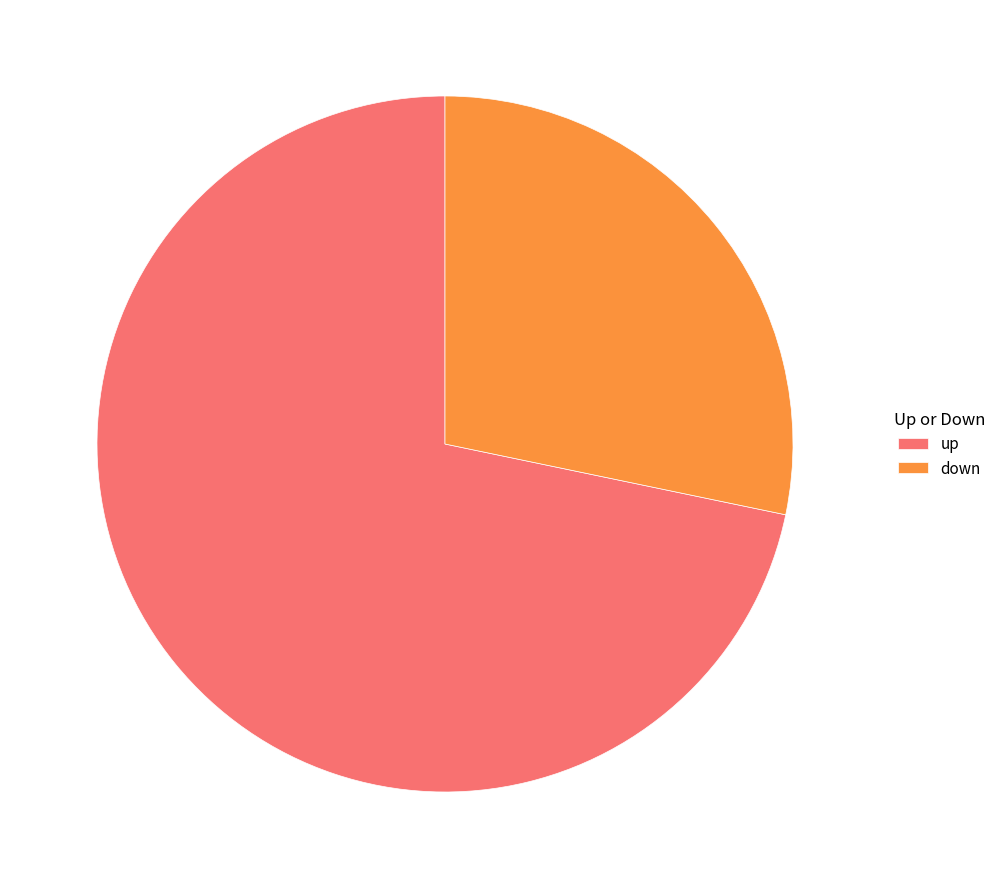

Approximately how many times larger is the value at up compared to down?

2.5